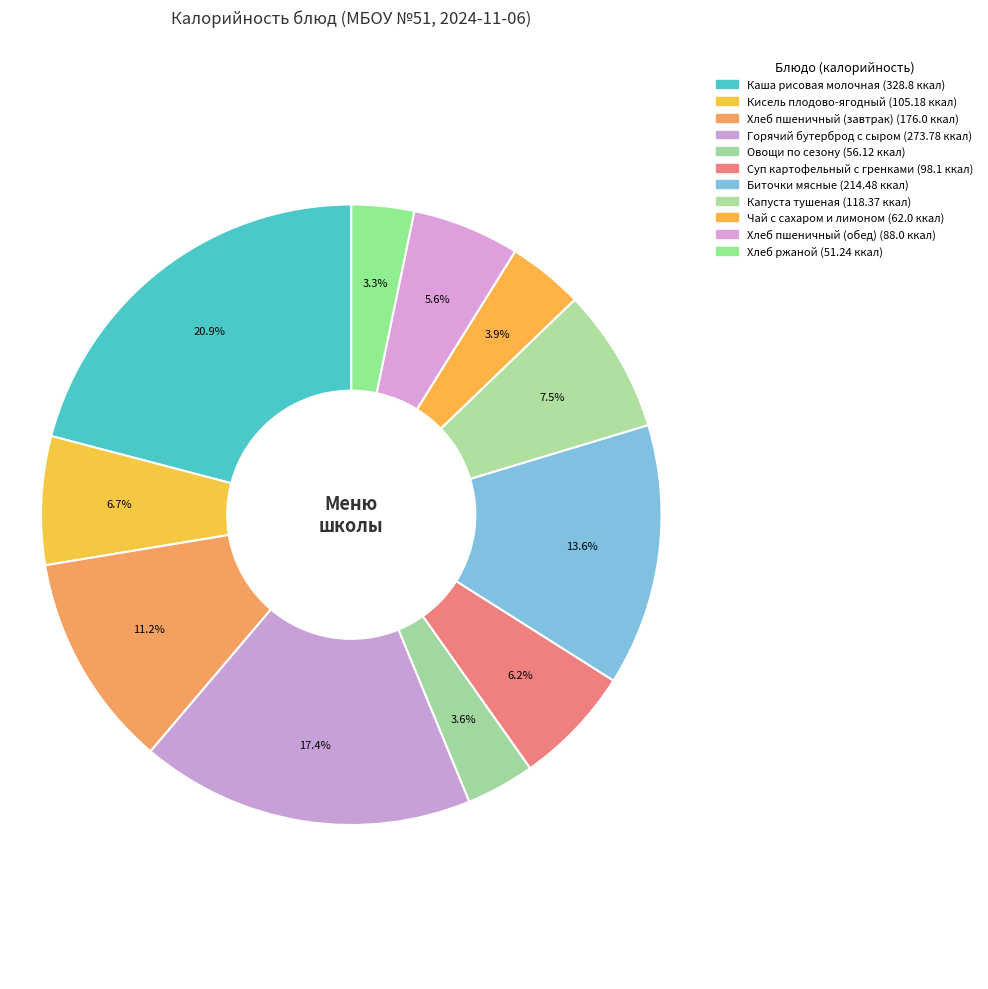

Count the number of slices in the pie.

11